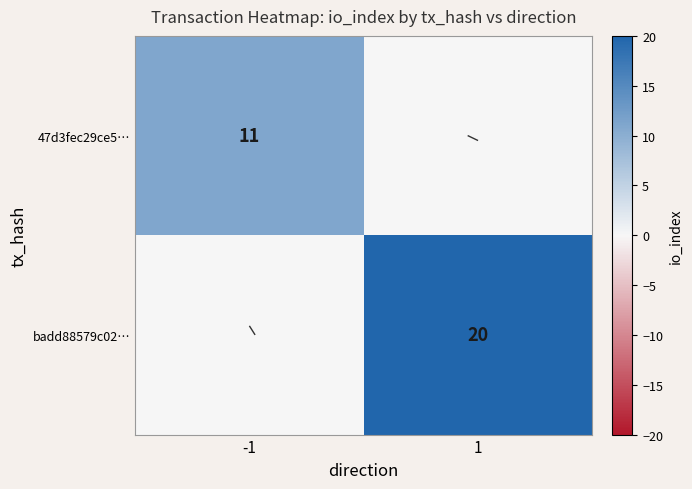

Is the value of 47d3fec29ce5… at -1 greater than the value of badd88579c02… at -1?

Yes